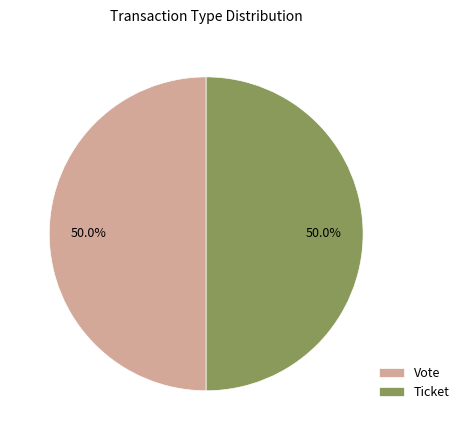

What is the ratio of the value at Vote to the value at Ticket?

1.0